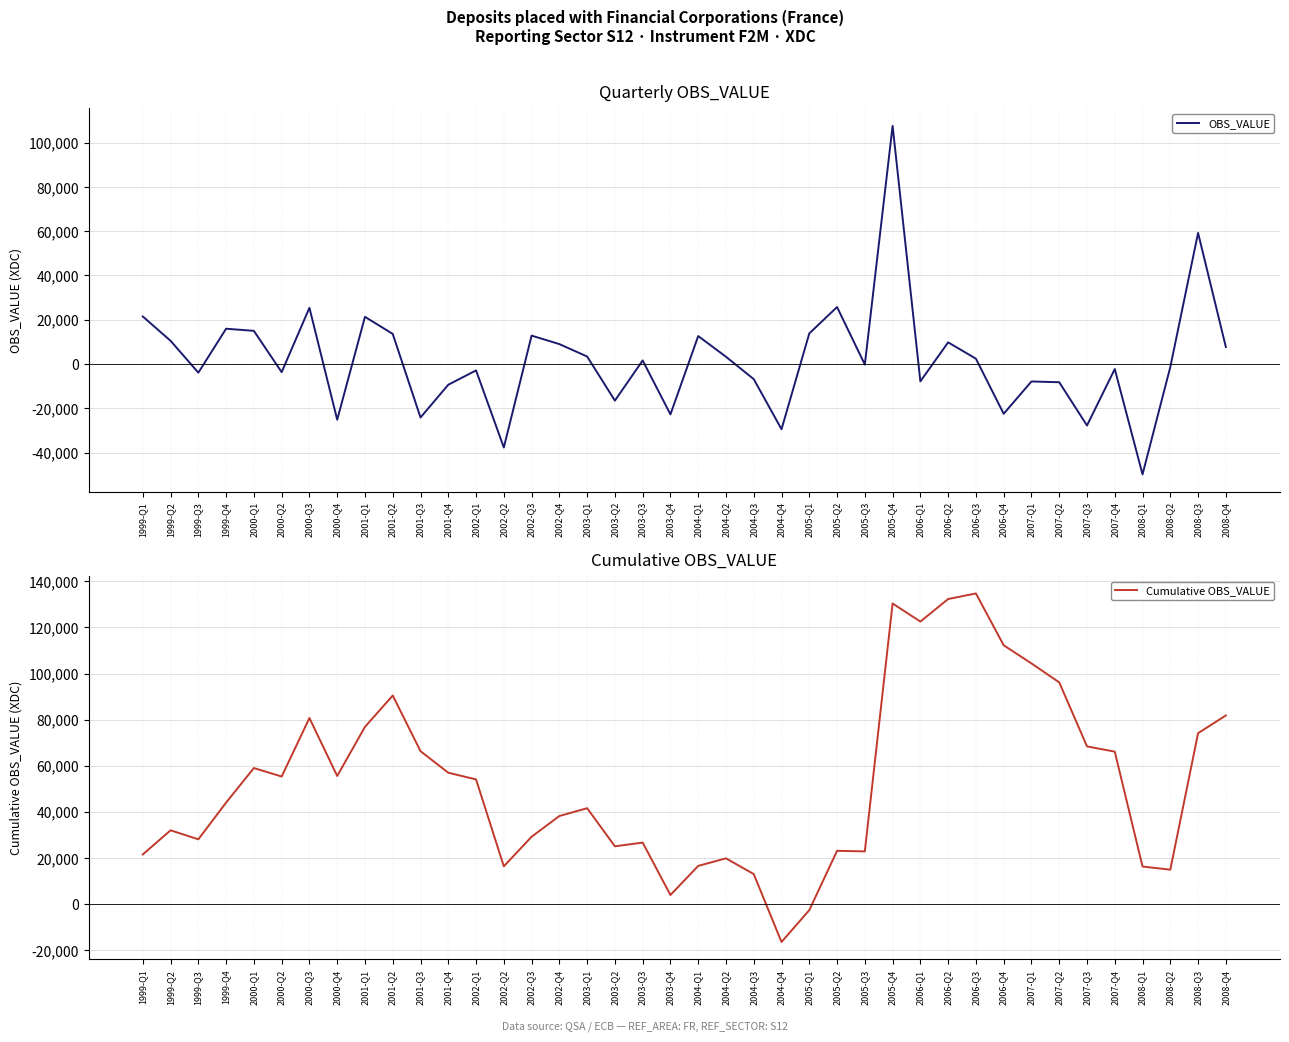

At which category is the sum across all series the highest?

2005-Q4